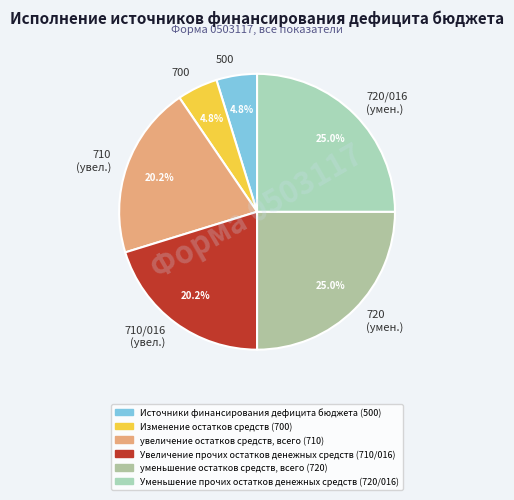

What percentage do 720/016 (умен.) and 500 together represent?

29.8%